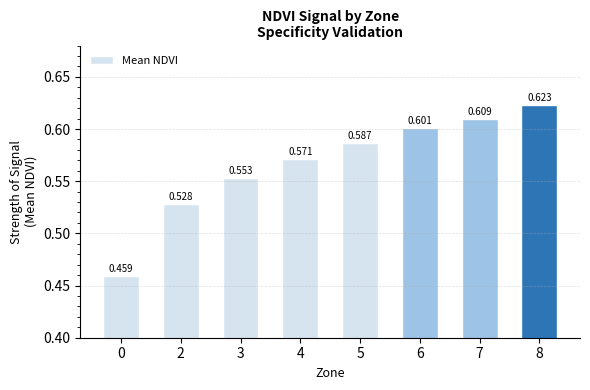

Count the number of categories in the chart.

8